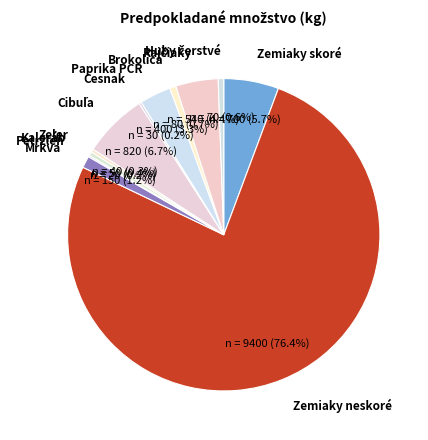

To the nearest percent, what percentage of the pie is Zemiaky skoré?

6%